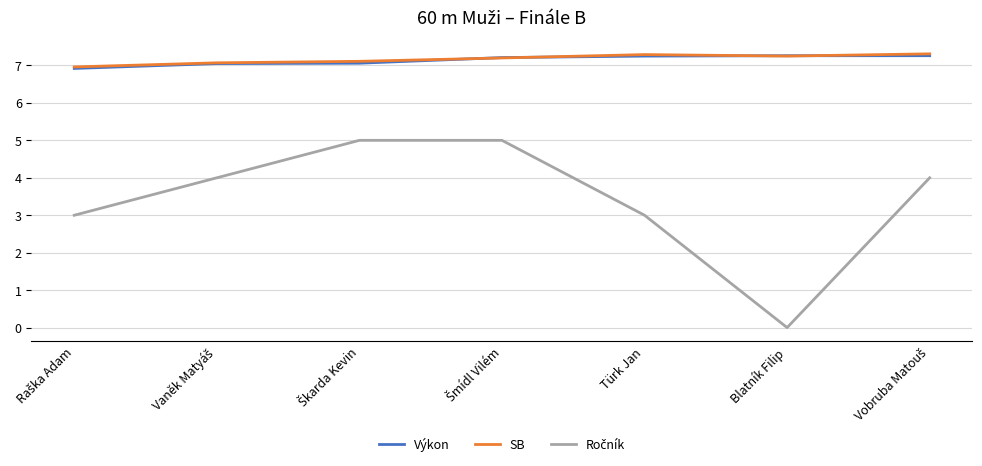

In SB, how many points are lower than both neighbors (excluding endpoints)?

1